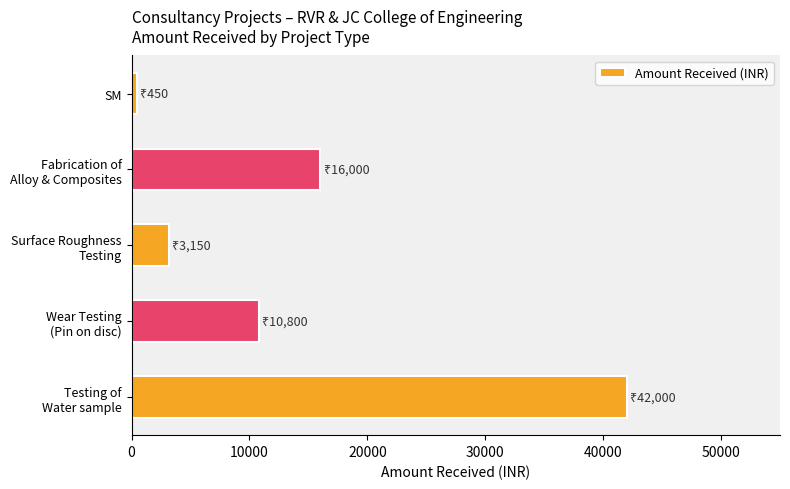

What is the greatest value displayed?

42000